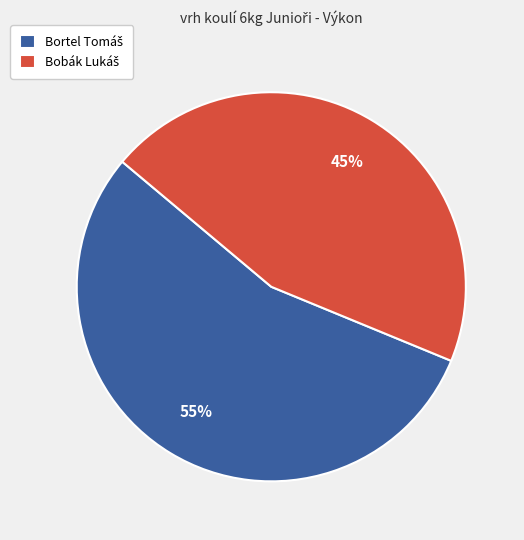

To the nearest percent, what is the average slice percentage?

50%